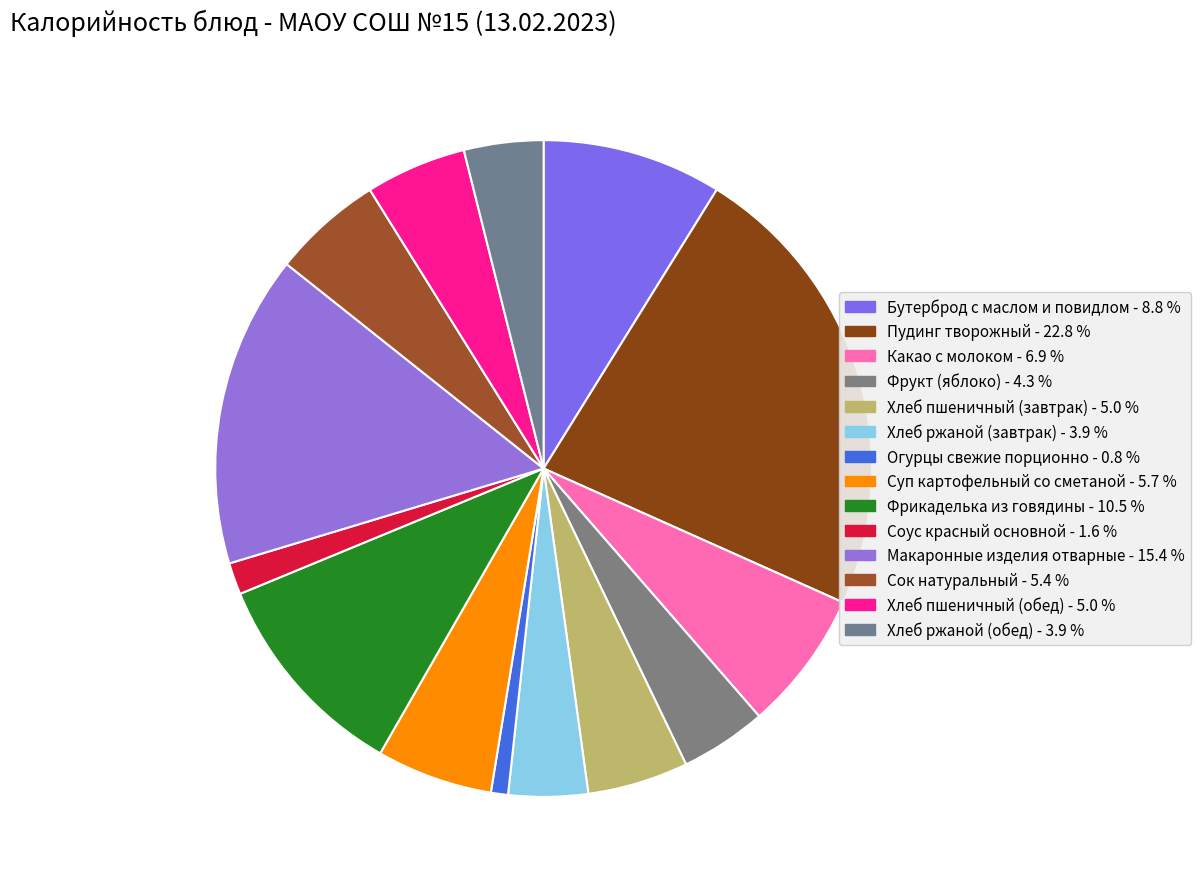

The Хлеб пшеничный (завтрак) slice represents 5% of the pie. True or false?

True